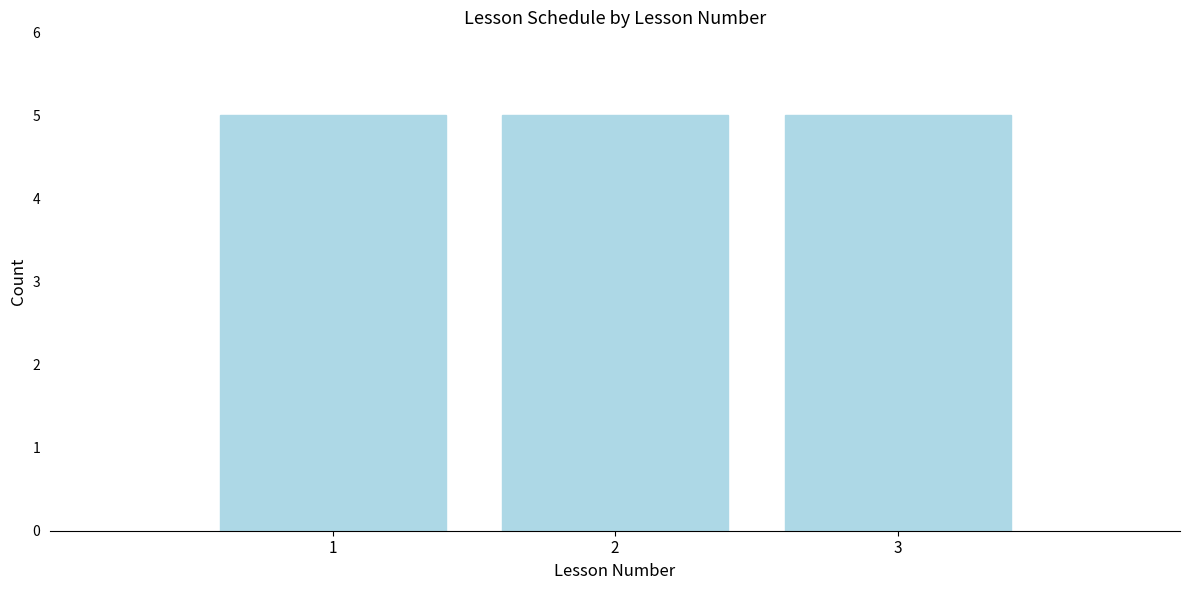

Reading left to right, list every bar in this chart as the range it spans on the x-axis followed by its height. The values are not printed on the chart, so give them approximately, as read against the axis.

0.5 to 1.5: 5
1.5 to 2.5: 5
2.5 to 3.5: 5